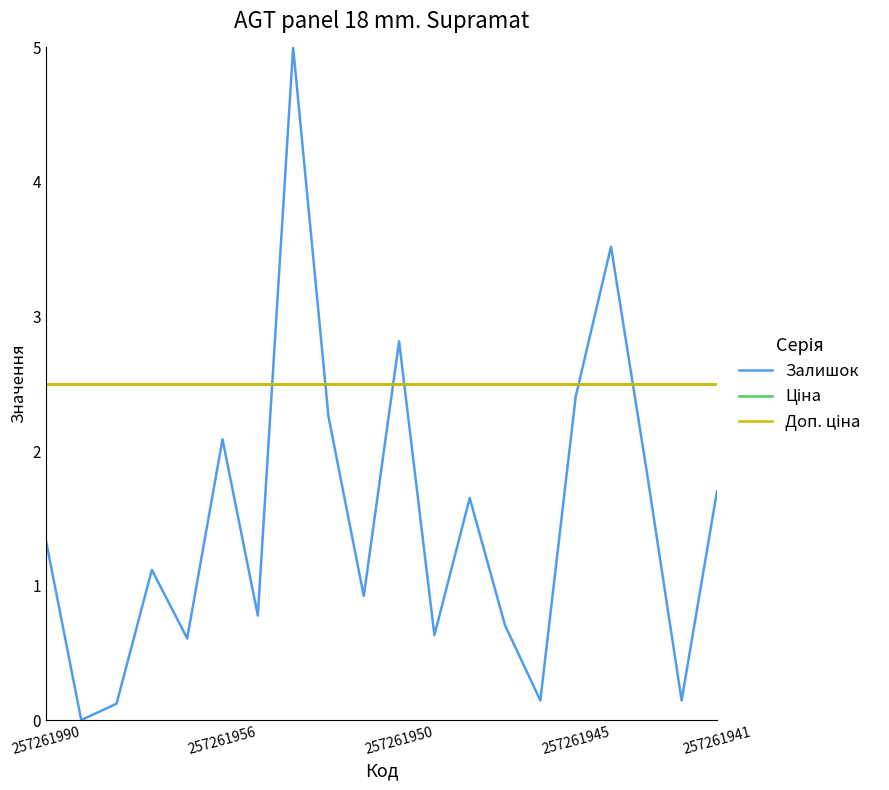

What are all the series names shown in the legend?

Залишок, Ціна, Доп. ціна